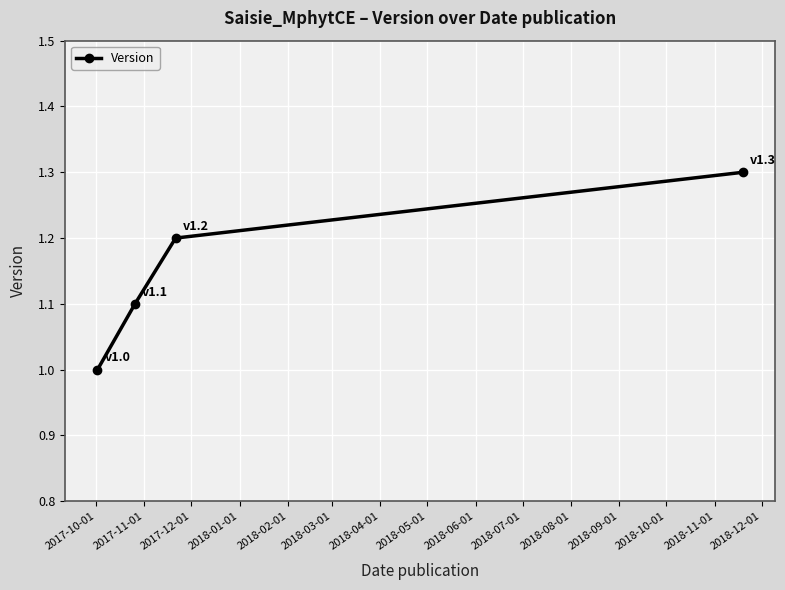

What is the value of the 2nd point from the left?

1.1